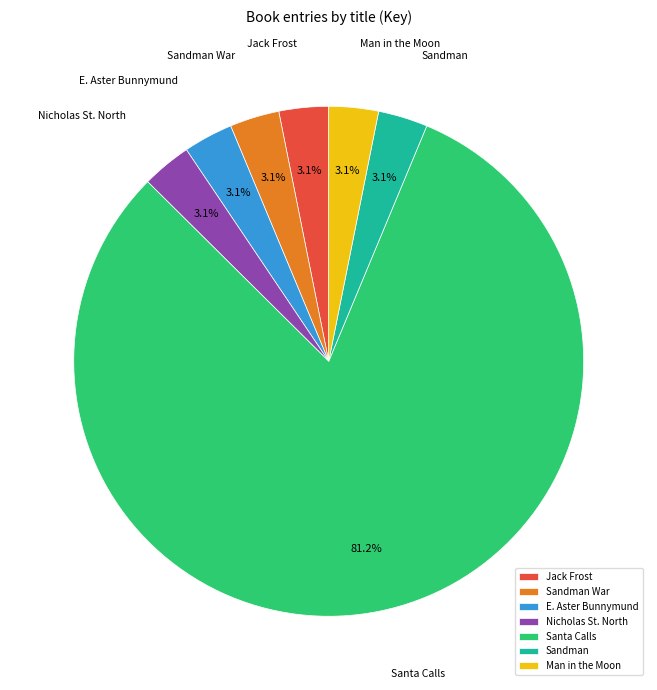

To the nearest percent, what is the average slice percentage?

14%